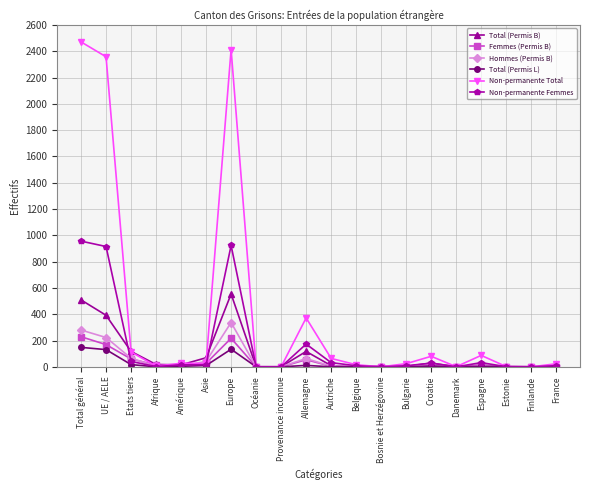

Is it true that Non-permanente Femmes equals -509 at Provenance inconnue?

False